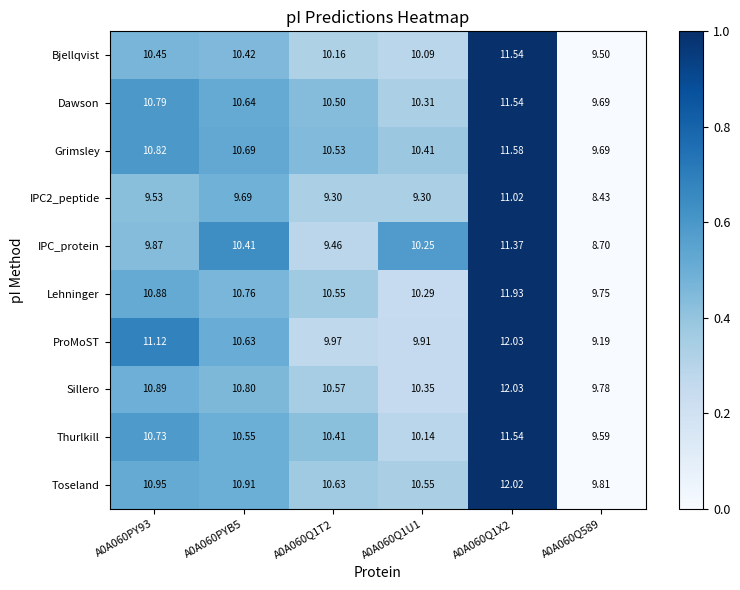

Which series has the largest total across all categories?

Toseland